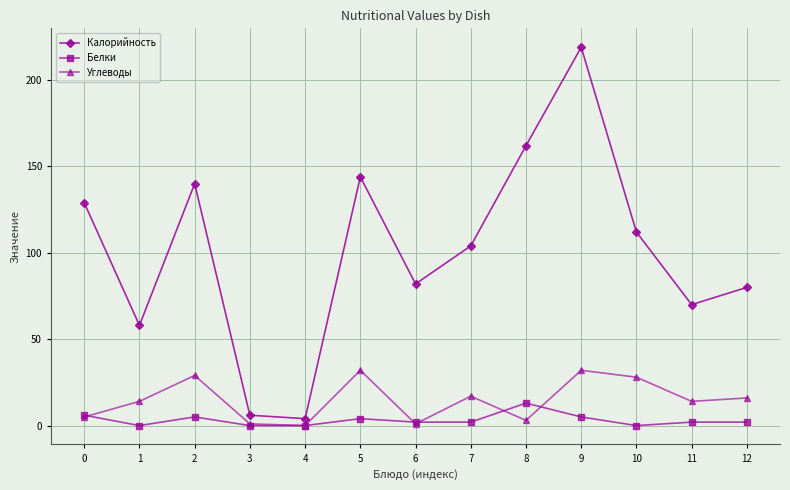

True or false: Калорийность and Белки cross at least once.

False